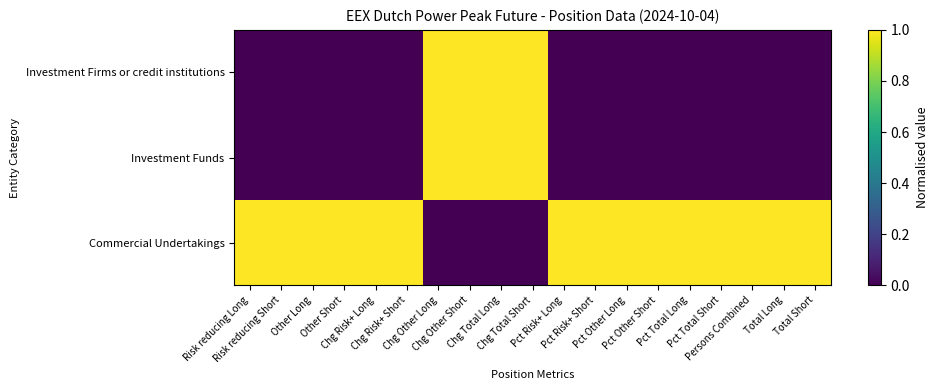

Which has a higher value, Chg Total Short or Chg Risk+ Short?

Chg Total Short